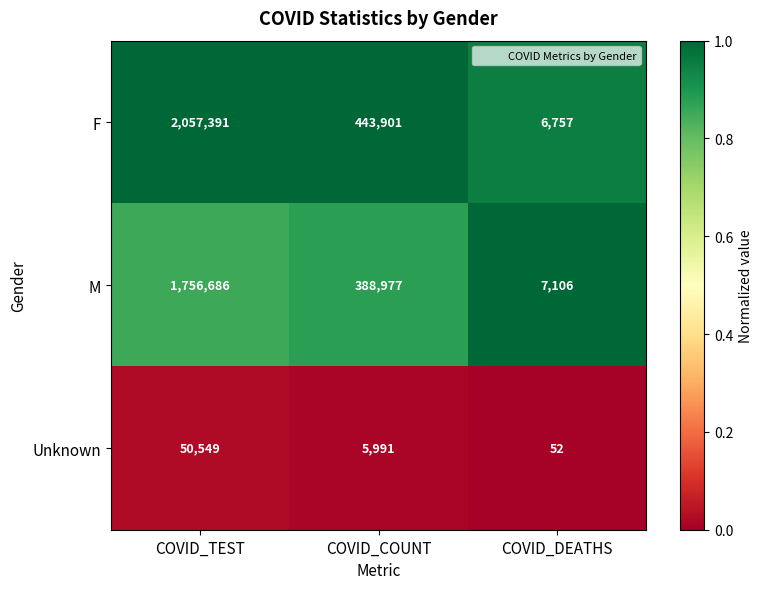

Which category has the highest value across all series?

COVID_TEST